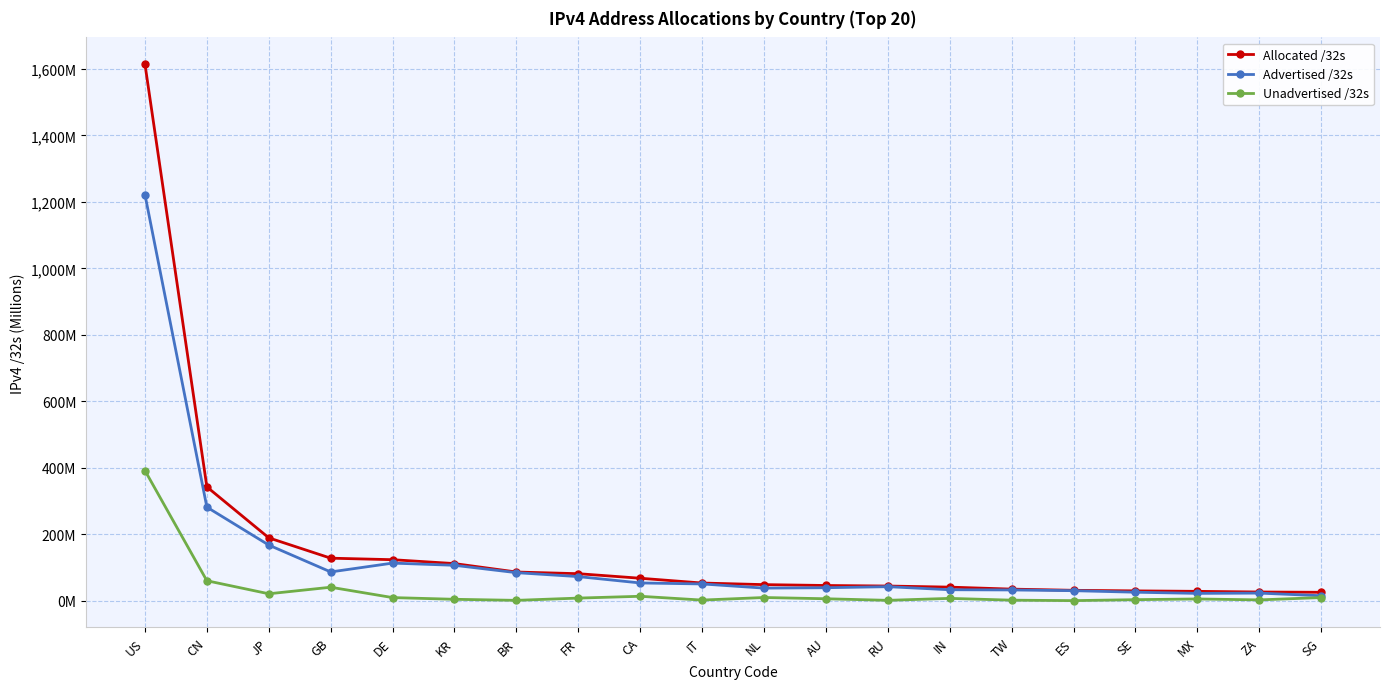

Between US and KR, which series saw the biggest shift?

Allocated /32s